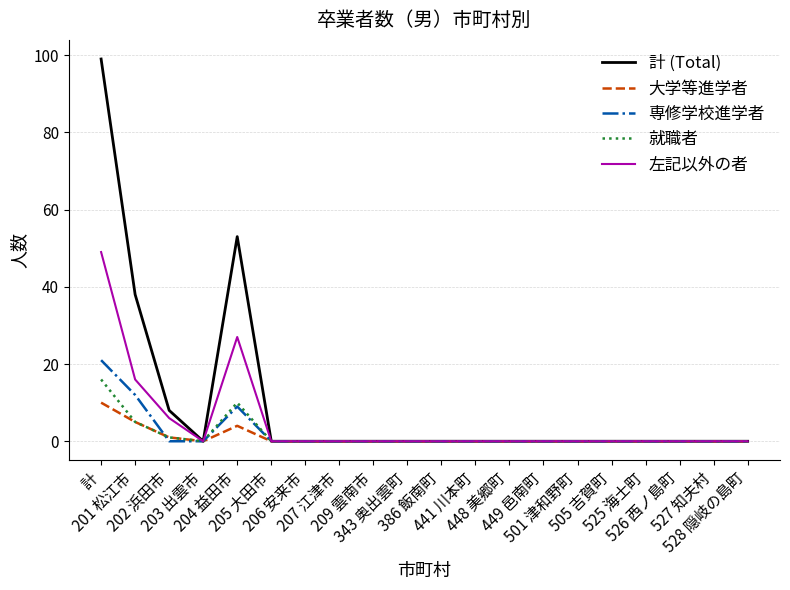

Which series has the largest total across all categories?

計 (Total)